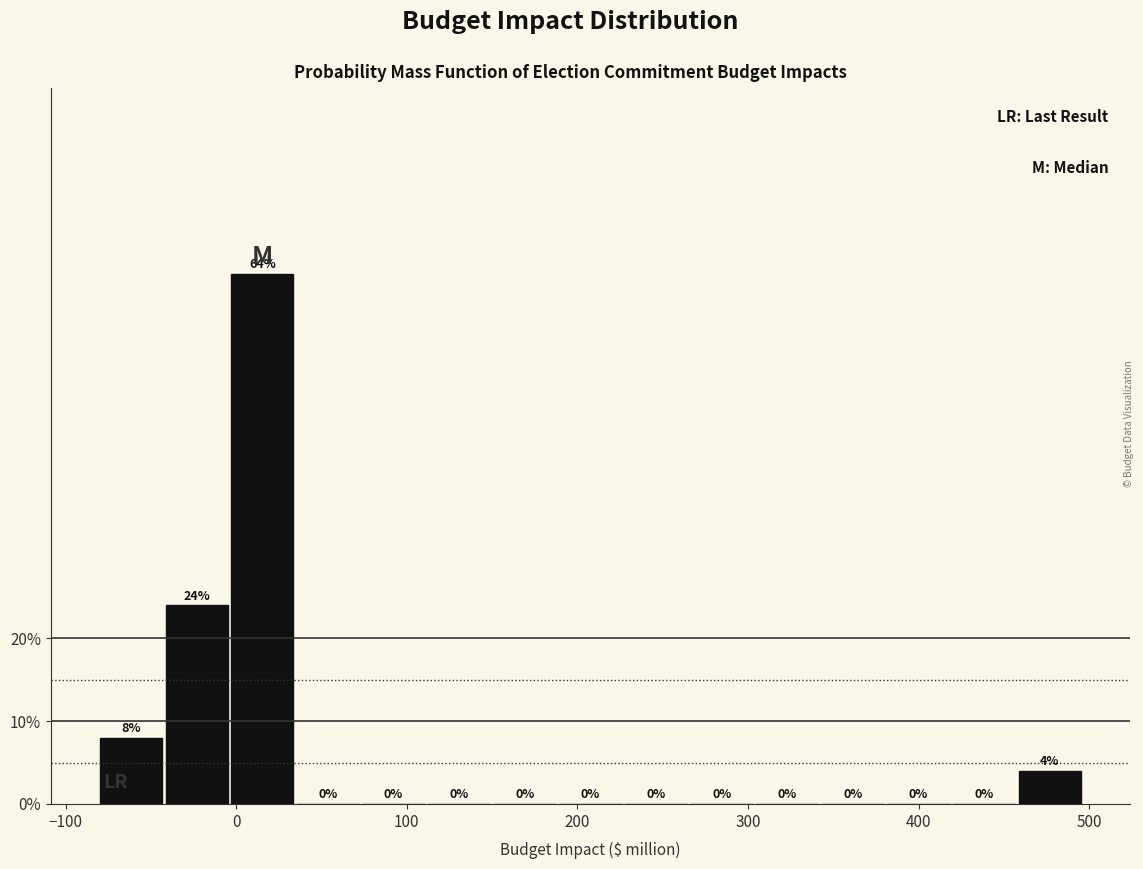

Read against the x-axis, roughly where is the centre of the tallest bar?

20